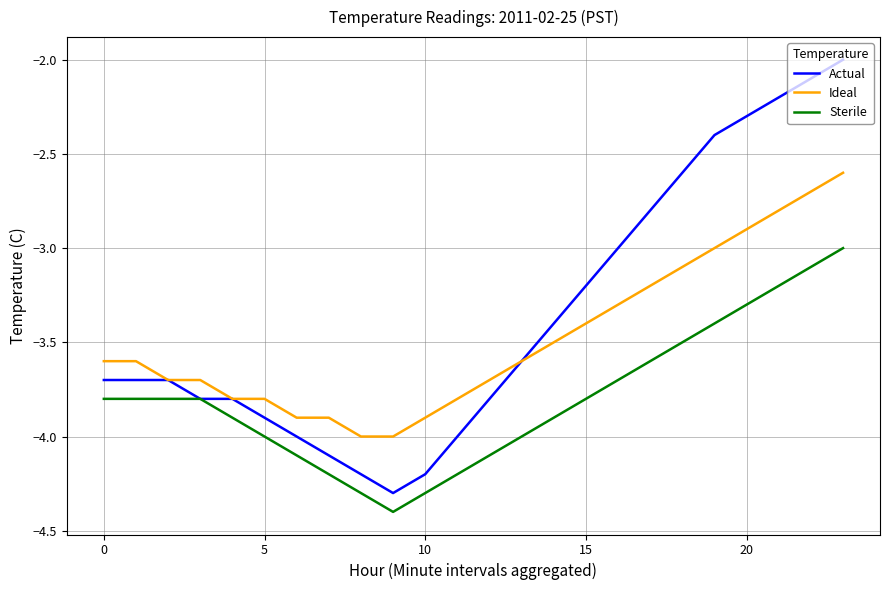

Rank the series by their maximum value, from lowest to highest.

Sterile, Ideal, Actual